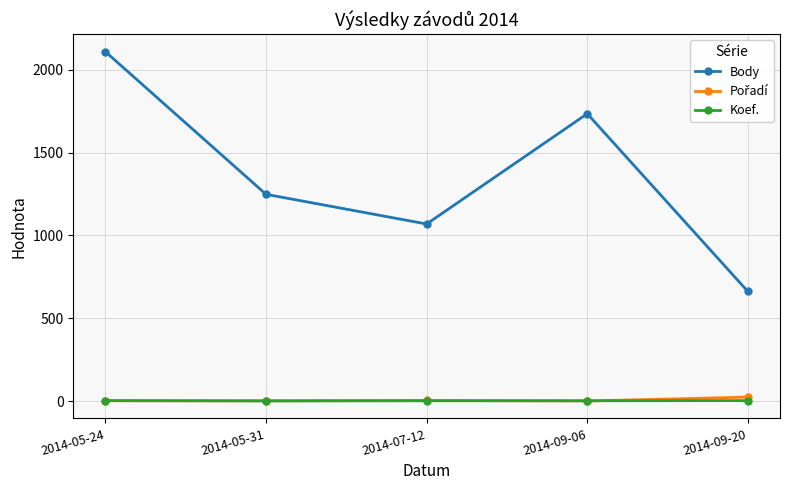

Rank the categories by Body value from highest to lowest.

2014-05-24, 2014-09-06, 2014-05-31, 2014-07-12, 2014-09-20